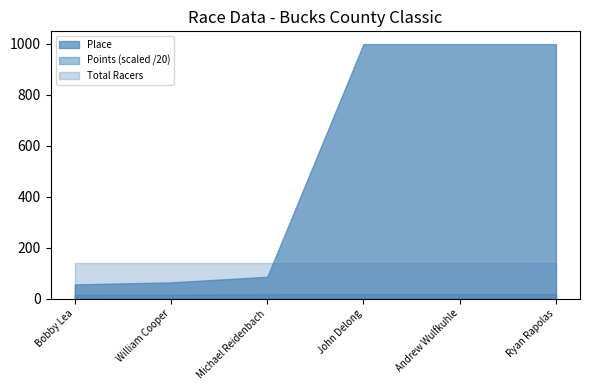

How many data points in Points are less than 356?

3